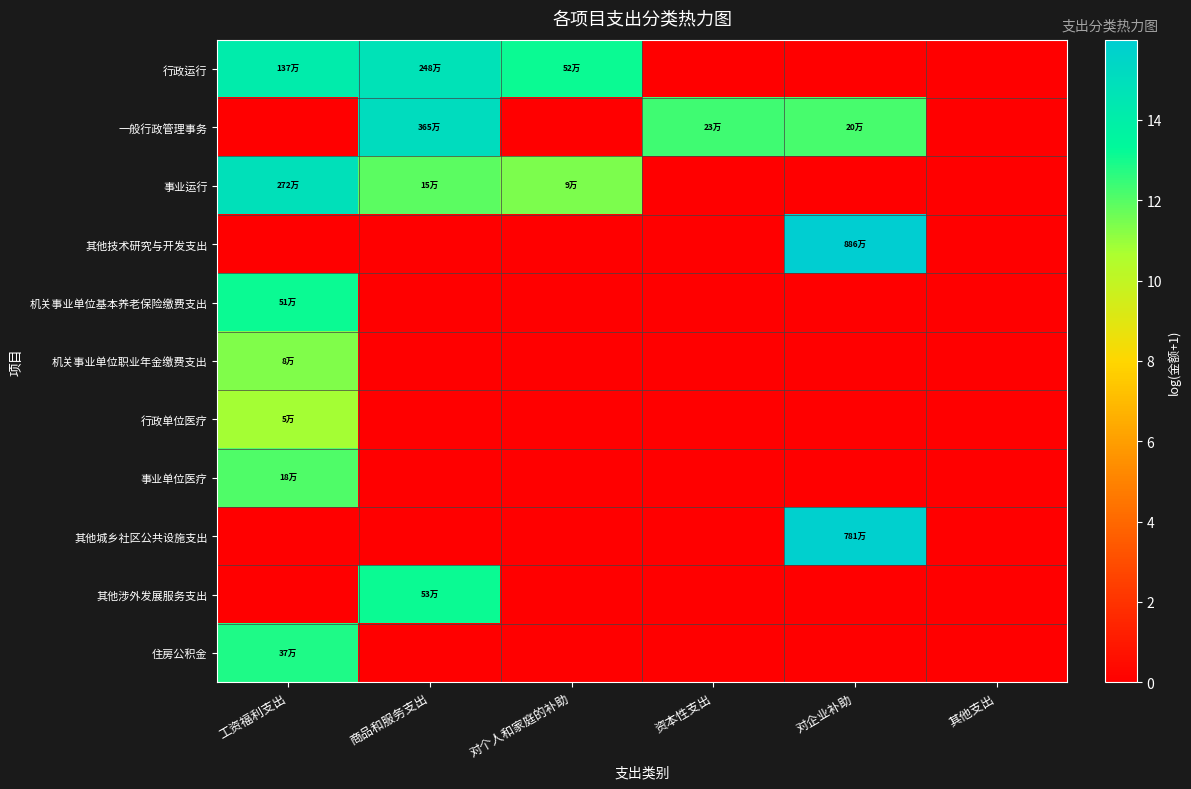

At which category is the sum across all series the highest?

工资福利支出